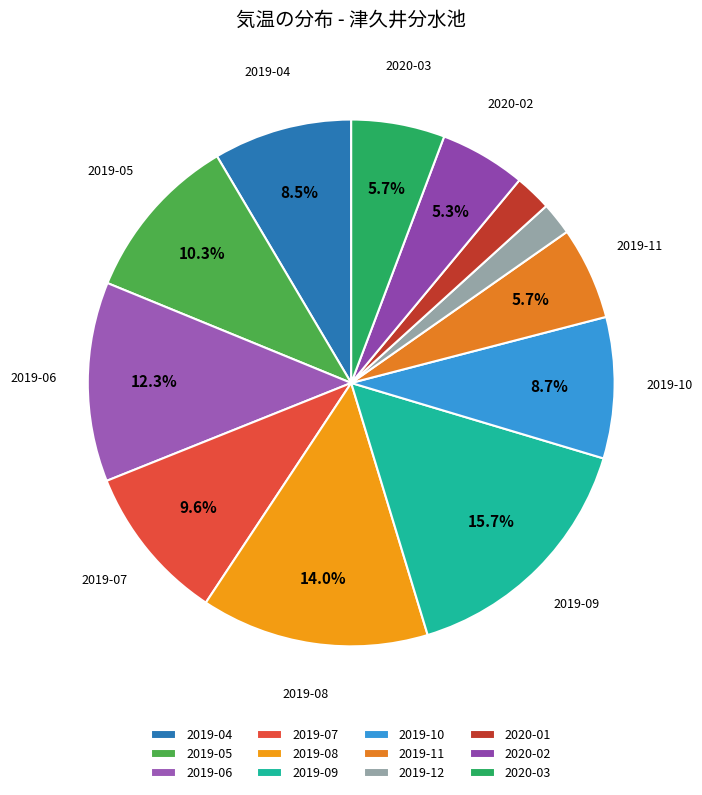

Which has a higher value, 2020-02 or 2020-01?

2020-02